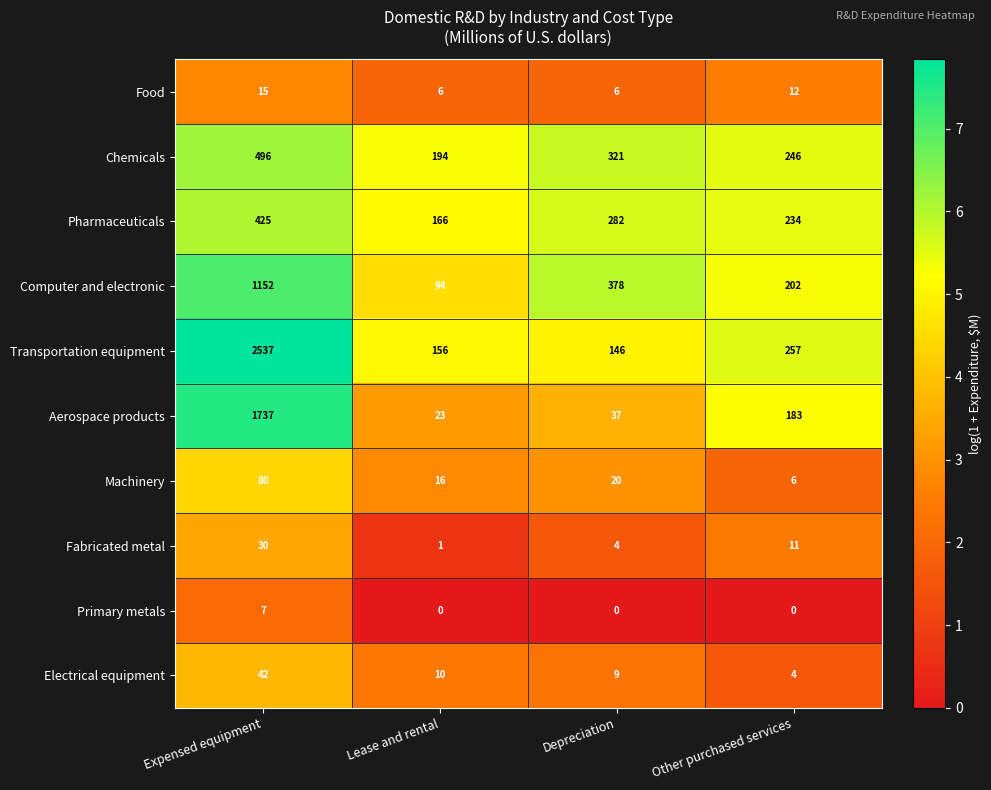

Where does the Chemicals series first go above 321?

Expensed equipment